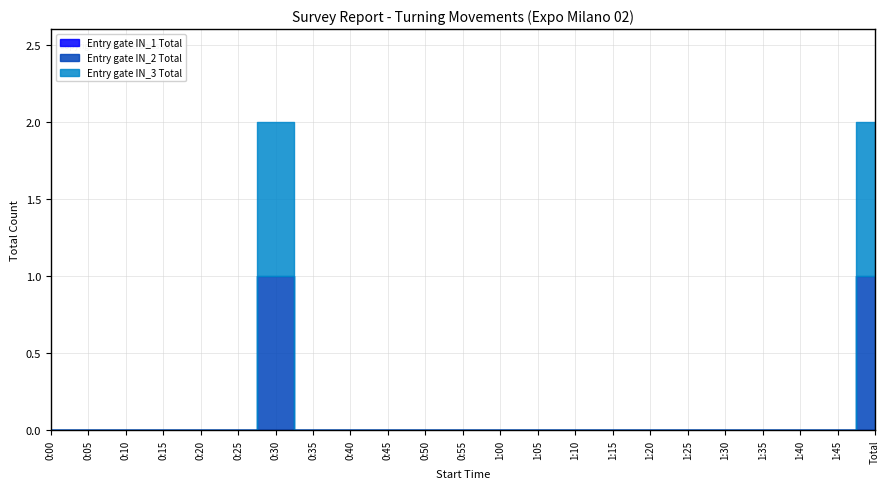

What is the label of the 17th point from the right?

0:30